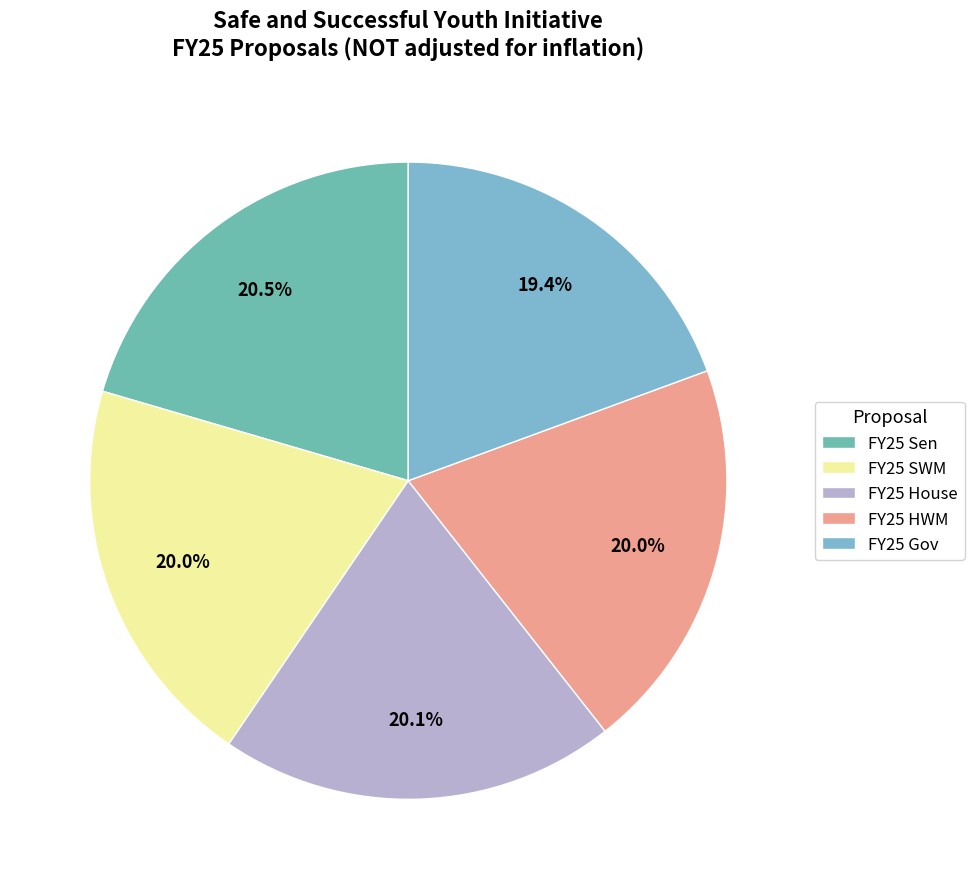

To the nearest percent, what portion does FY25 House represent?

20%